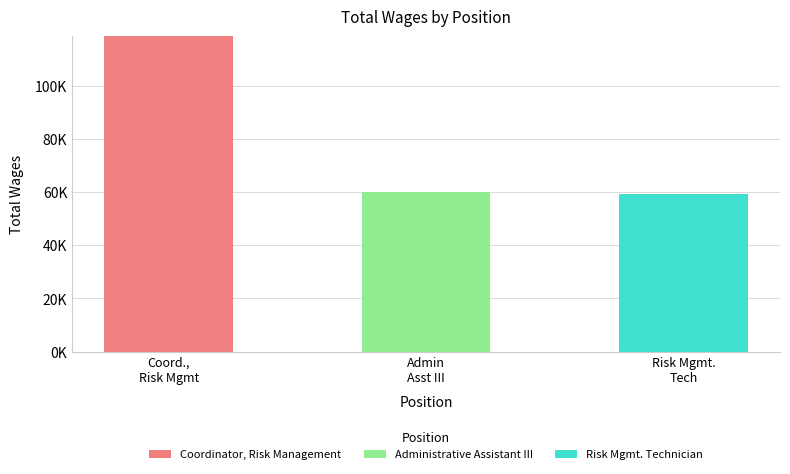

How many series are shown in this chart?

3